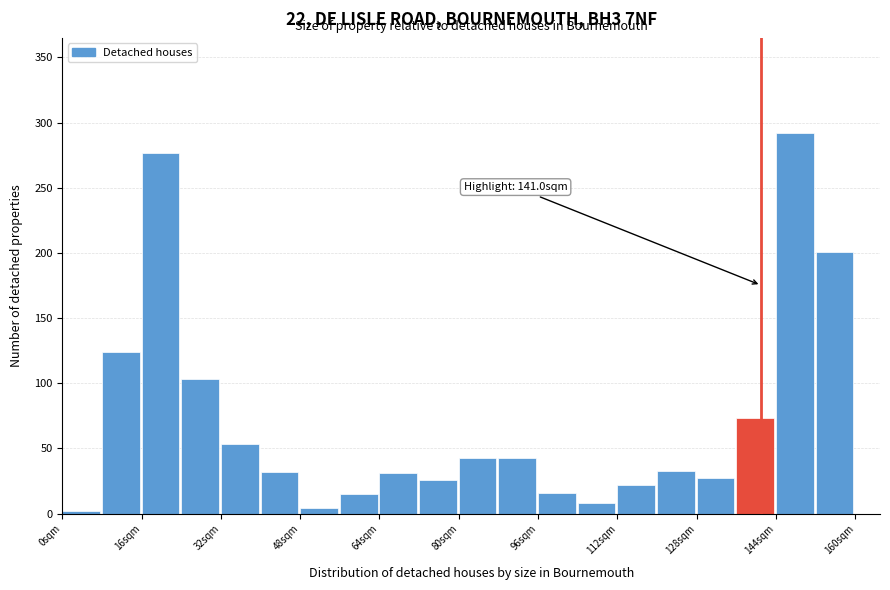

Over which range of the x-axis is the bar tallest?

144 to 152